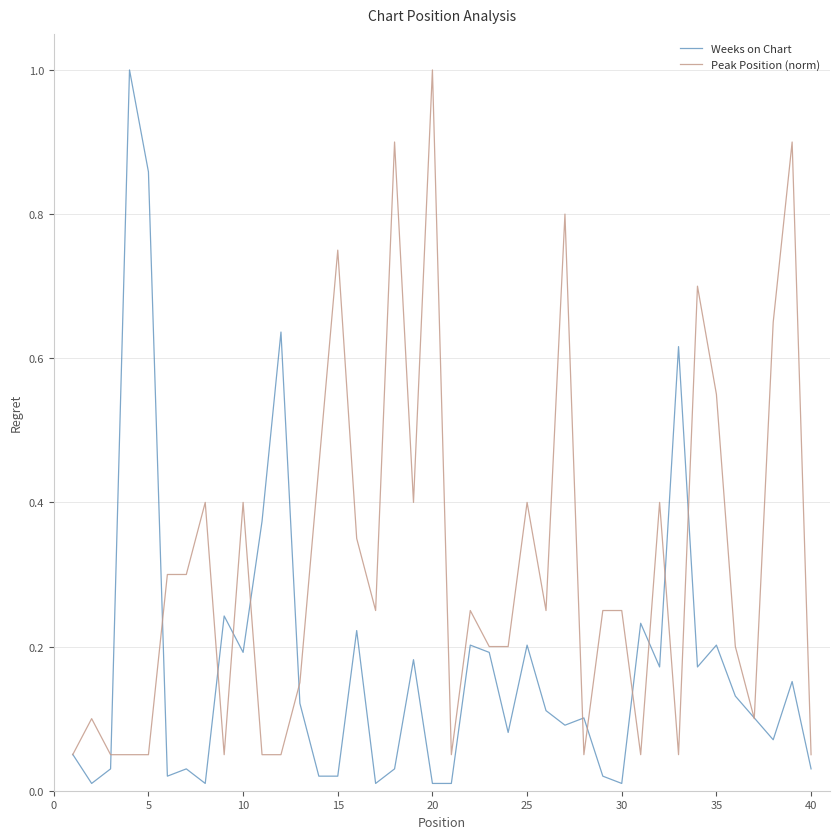

What is the highest value of the Peak Position (norm) series?

1.0